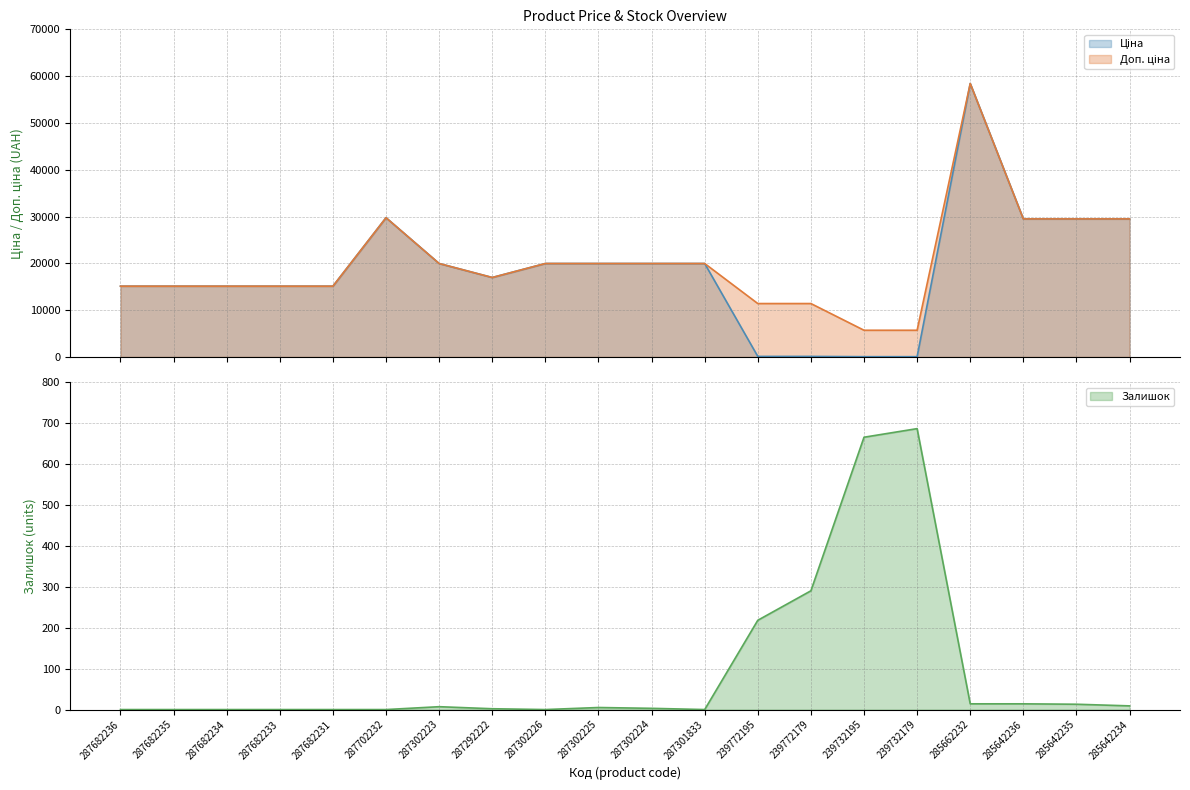

What are all the series names shown in the legend?

Ціна, Доп. ціна, Залишок